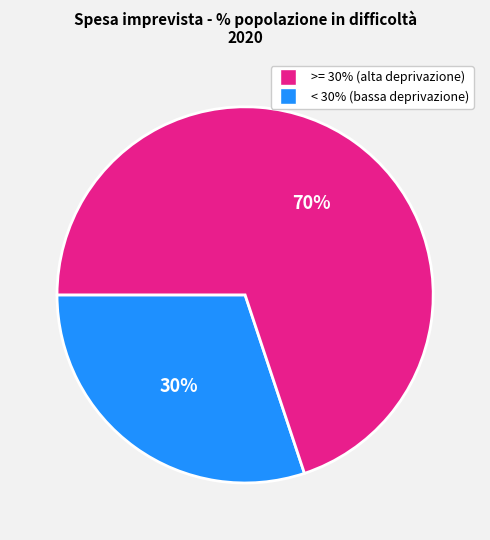

Is there a majority slice in this chart?

Yes